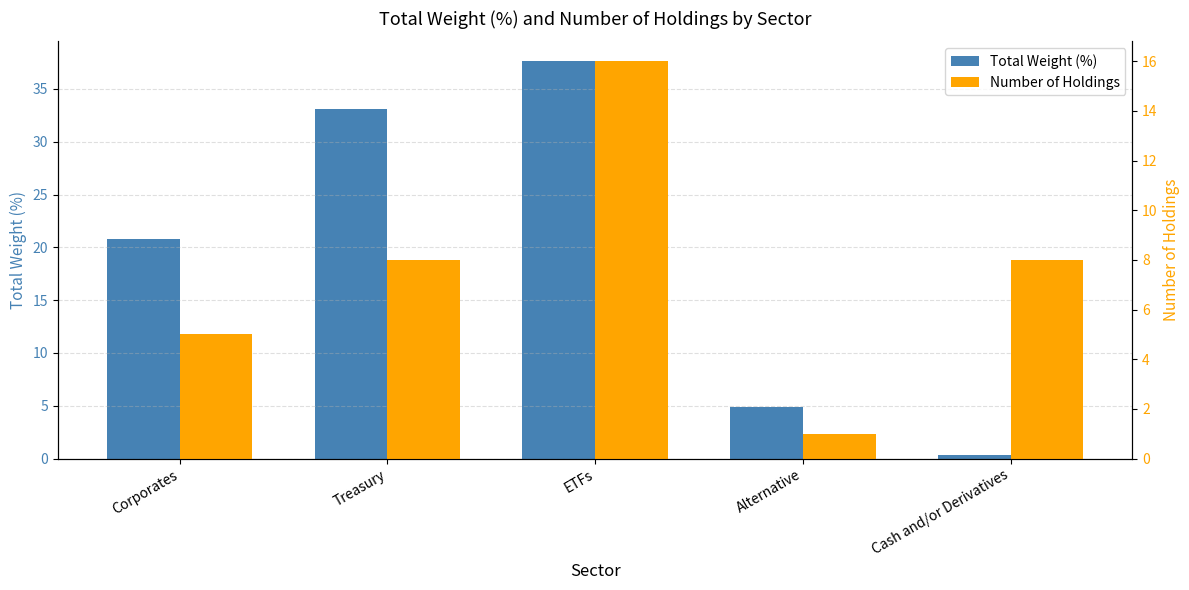

What is the label of the 5th bar from the left?

Cash and/or Derivatives